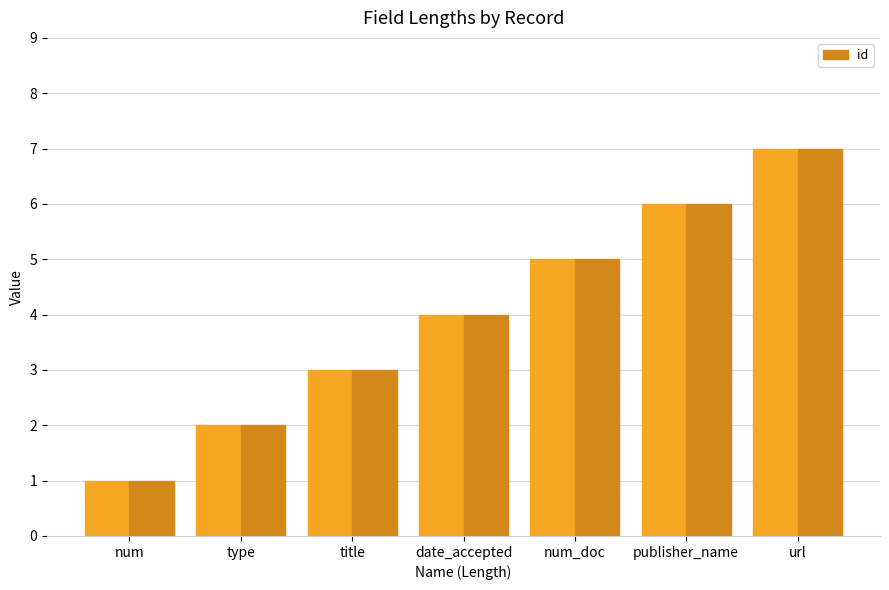

Is it true that the value at num_doc is 9?

False